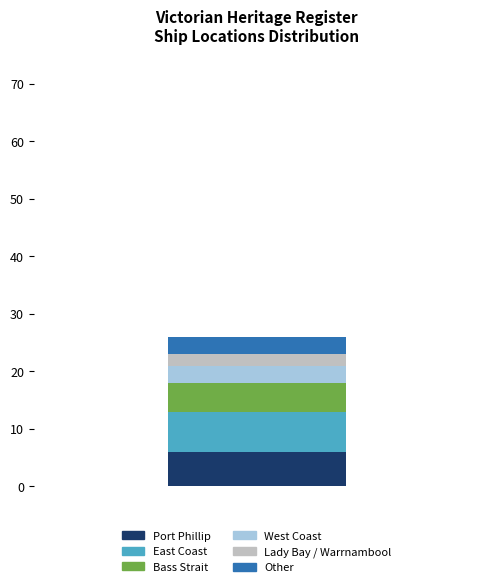

What is the highest value of the Port Phillip series?

6